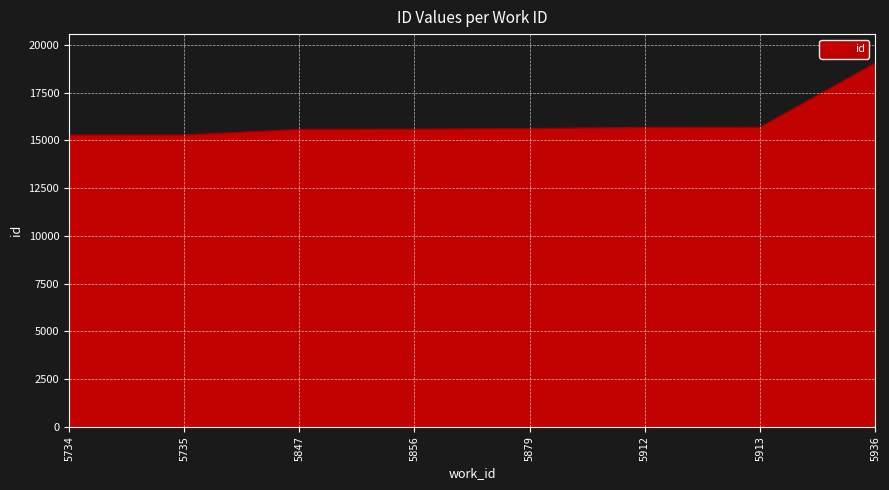

What is the approximate value at 5912?

15680